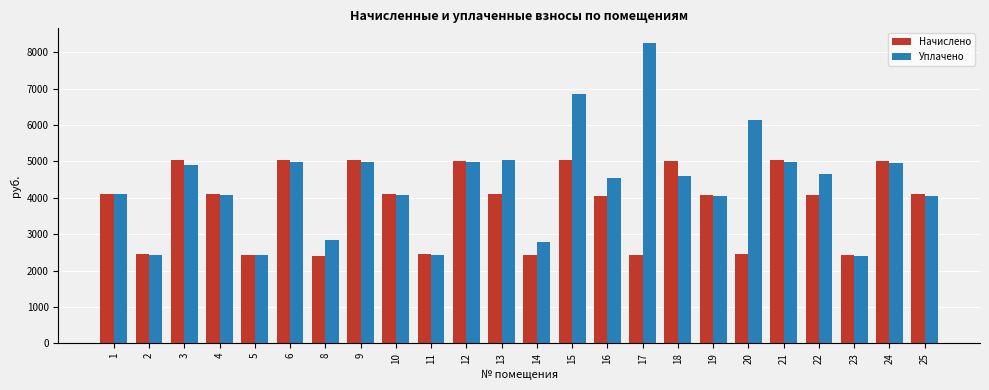

What is the difference between the second highest and second lowest values in the Начислено series?

2613.4